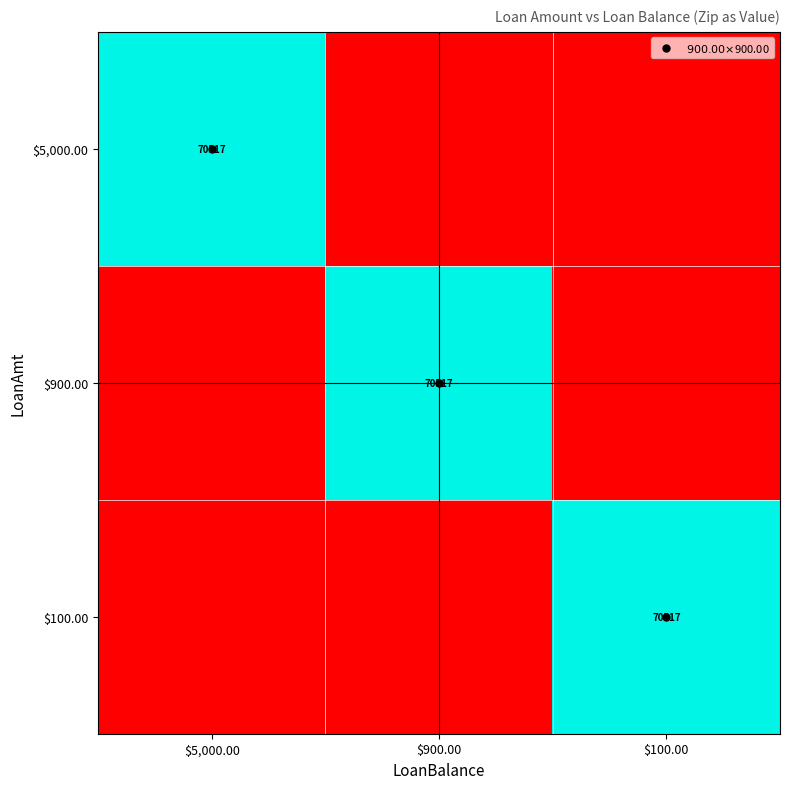

What is the difference between the highest and lowest values at $5,000.00?

70517